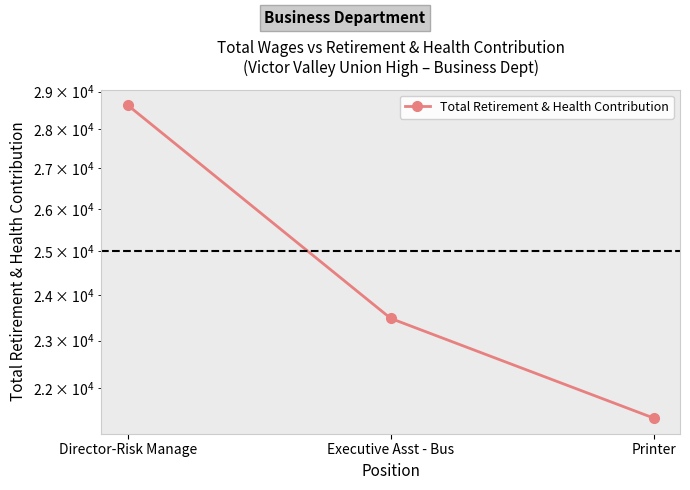

At which label is the value closest to 25017?

Executive Asst - Bus